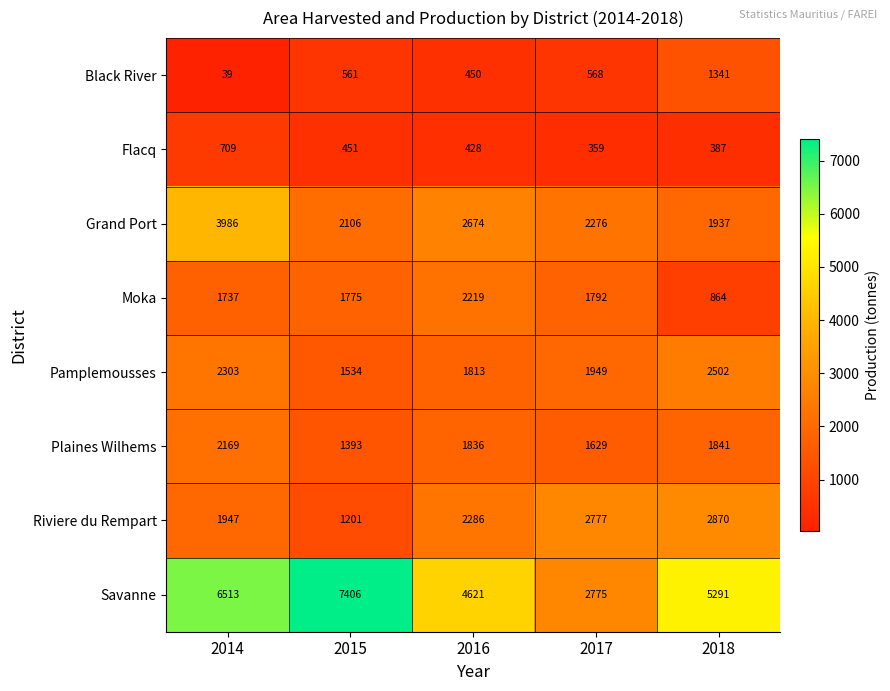

What is the difference between the maximum and minimum values in the Grand Port series?

2049